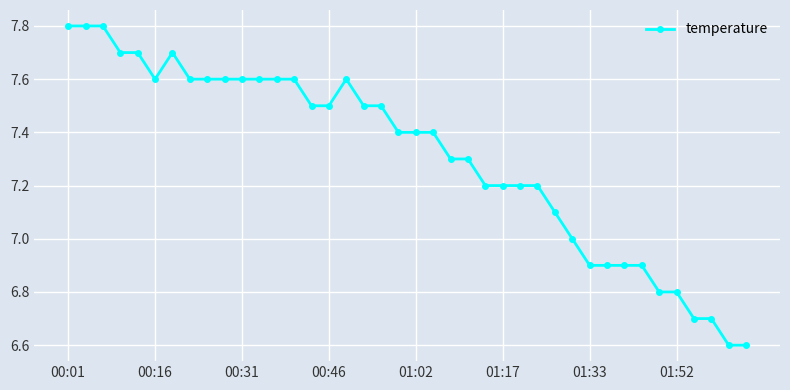

True or false: there are more than 1 points higher than both neighbors.

True